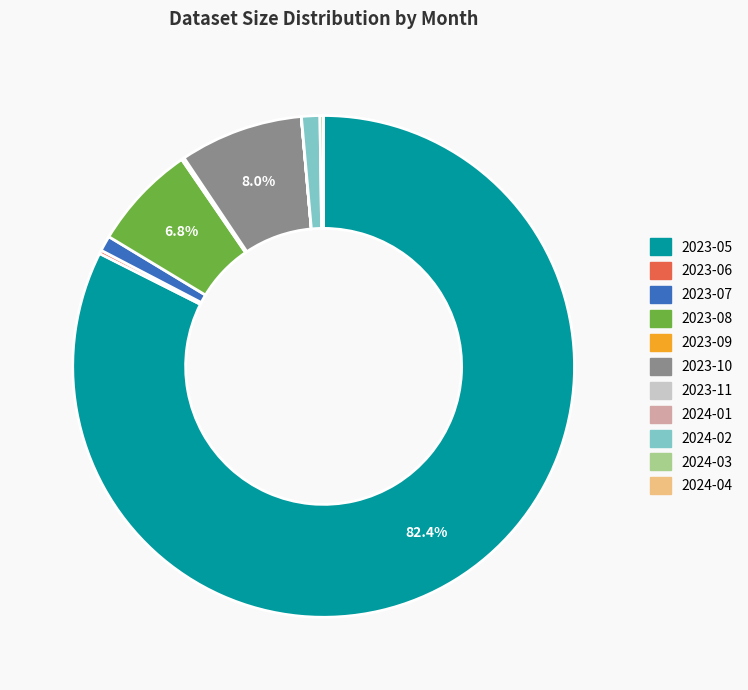

How much of the chart is everything except 2023-05?

17.6%